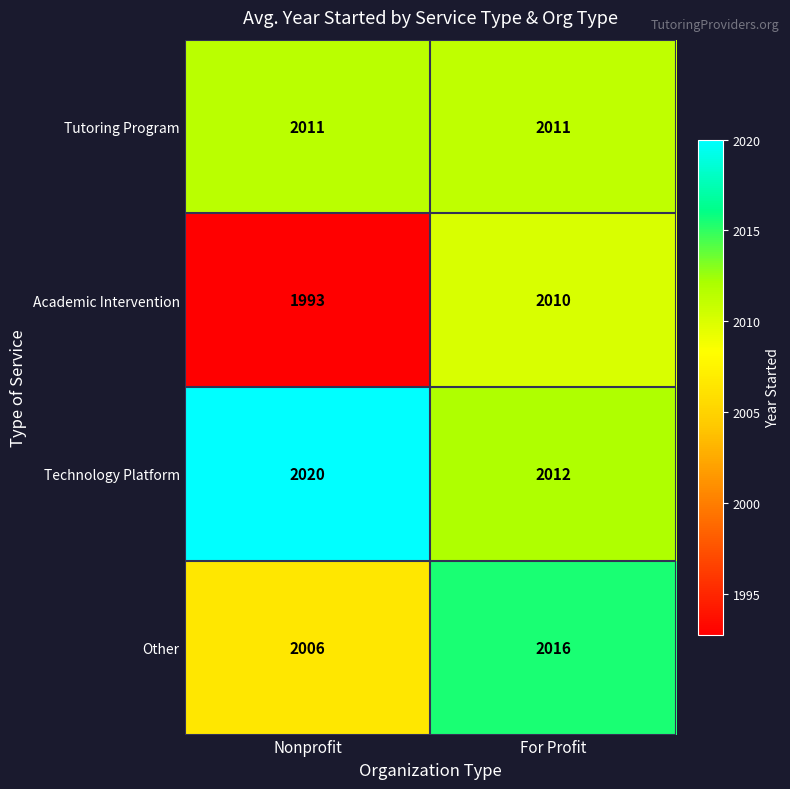

Which label corresponds to the largest value in the chart?

Nonprofit